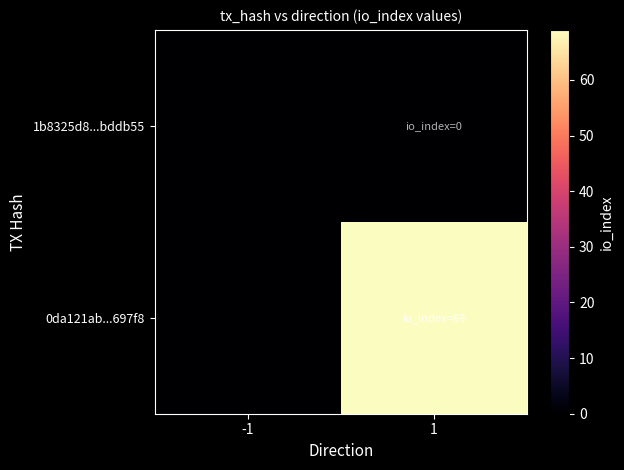

Rank the series by their average value, from highest to lowest.

0da121ab...697f8, 1b8325d8...bddb55